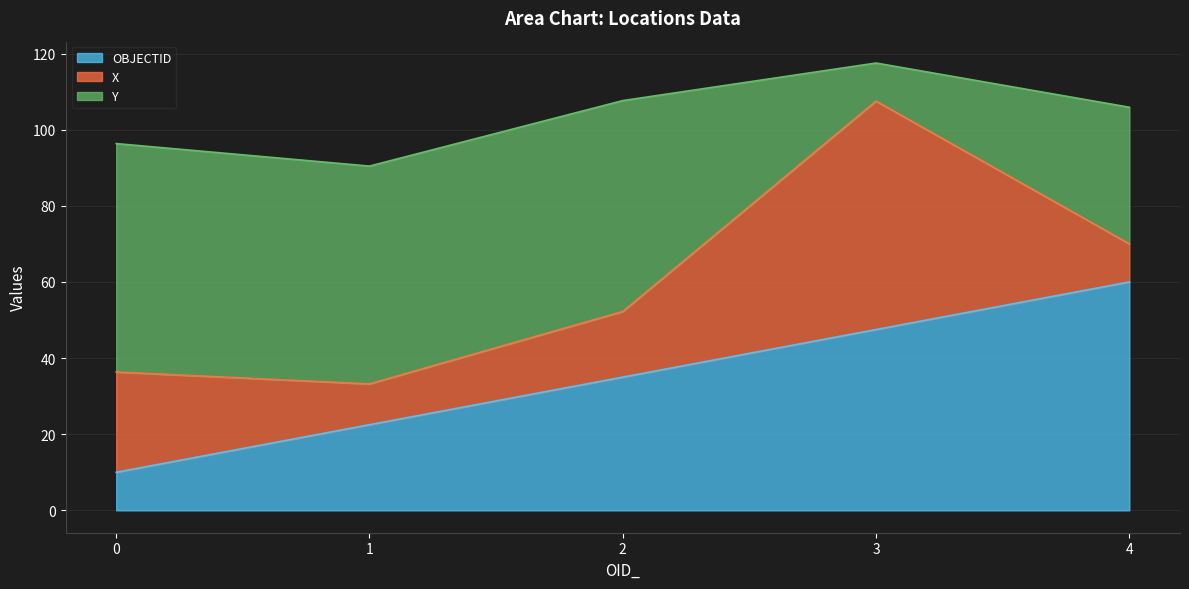

Rank the categories by OBJECTID value from highest to lowest.

4, 3, 2, 1, 0